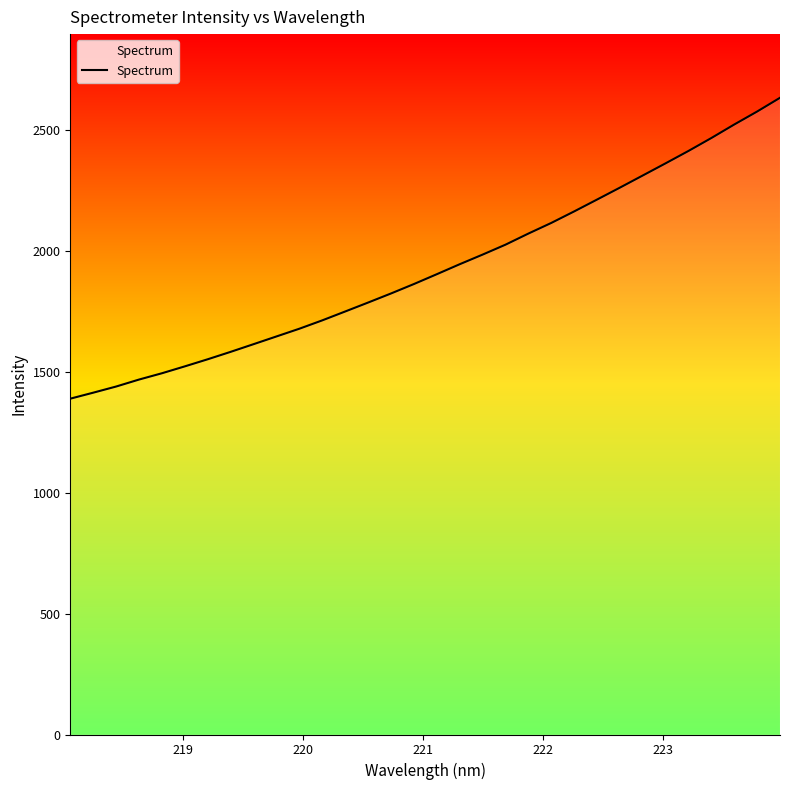

Count the number of categories in the chart.

32